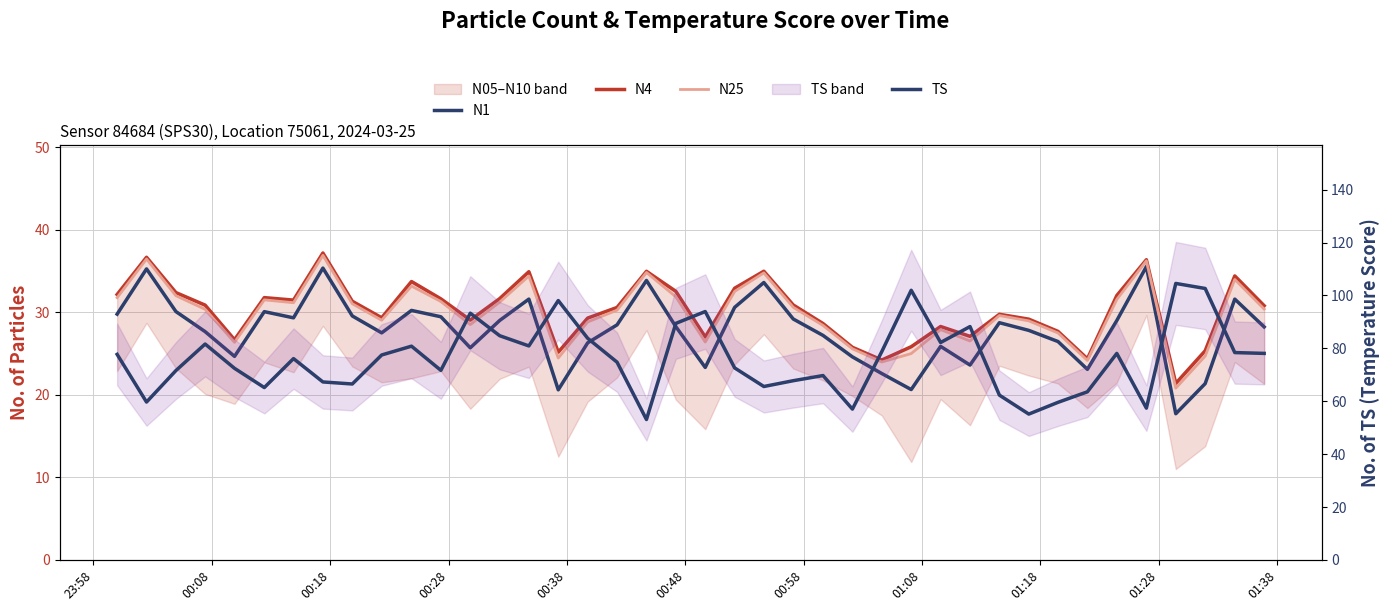

Read the N4 value at 00:28.

30.9